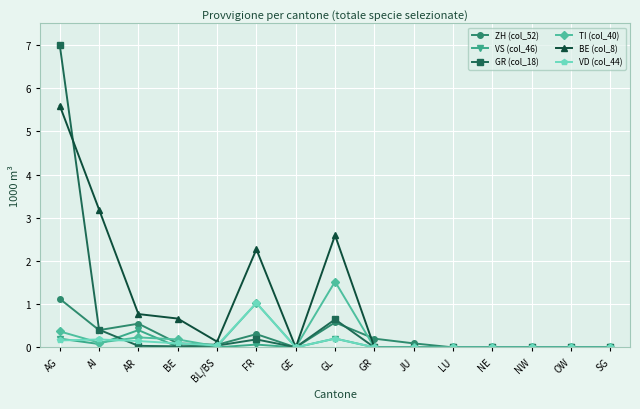

True or false: ZH (col_52) has a value of -0.7 at OW.

False